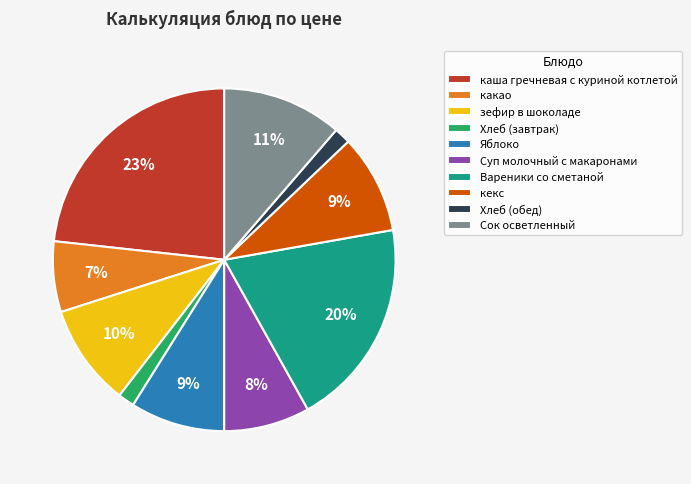

How many slices are in this pie chart?

10